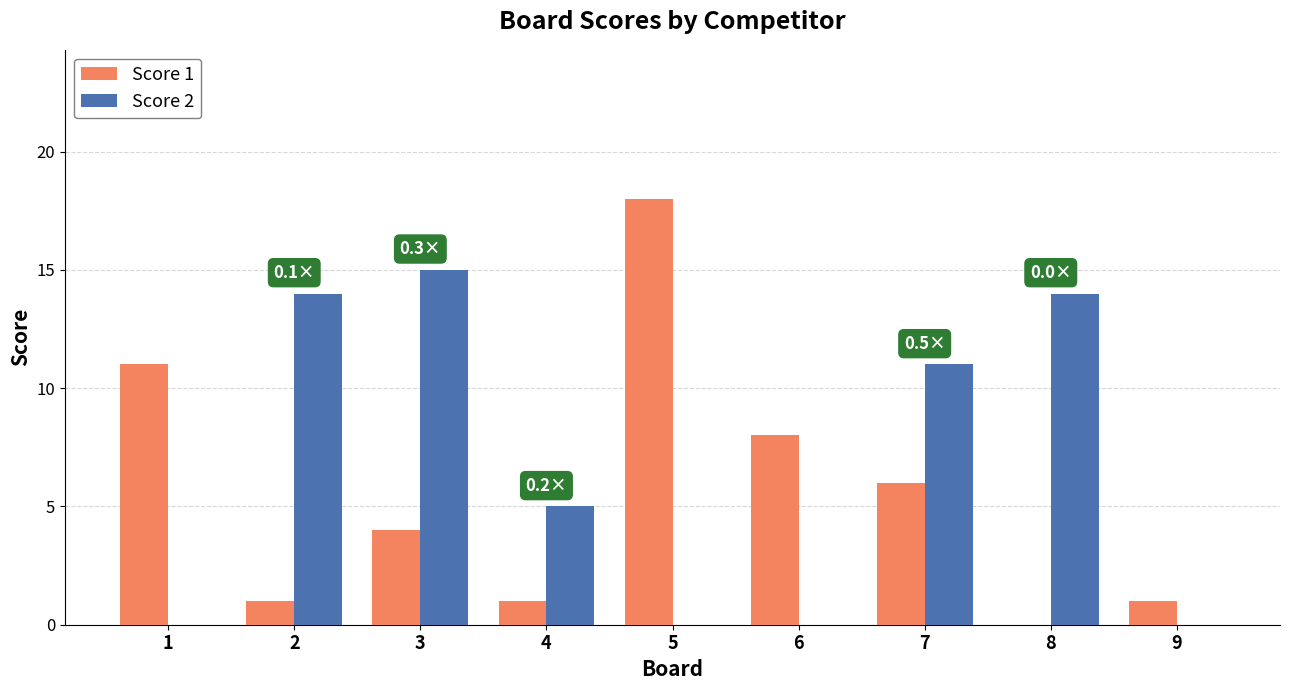

Reading left to right, list all the values displayed in this chart.

Score 1: 1=11	2=1	3=4	4=1	5=18	6=8	7=6	8=0	9=1
Score 2: 1=0	2=14	3=15	4=5	5=0	6=0	7=11	8=14	9=0